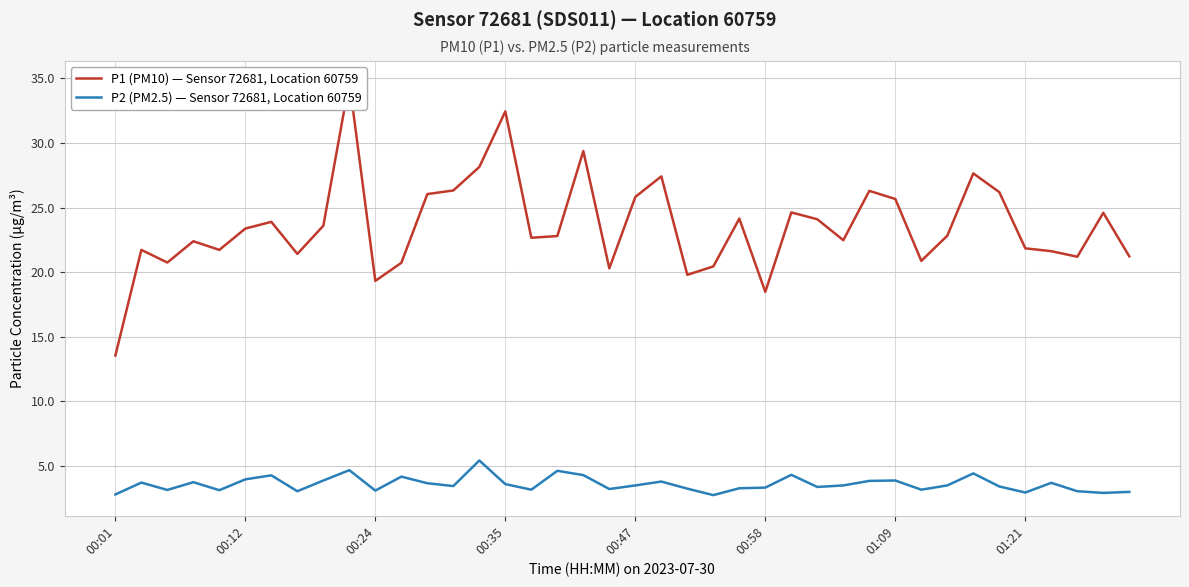

What is the label of the 1st point from the left?

00:01